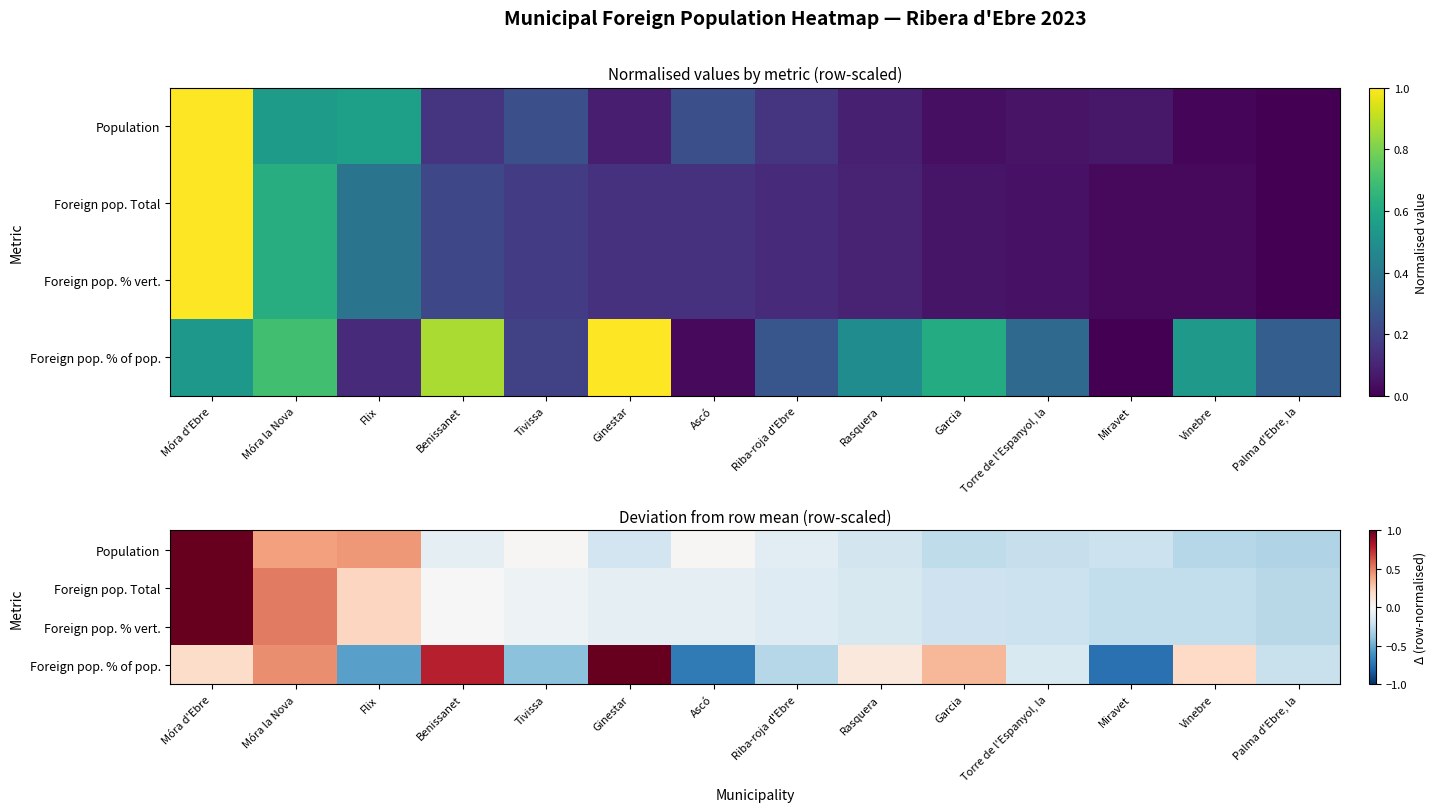

Which series has the largest total across all categories?

Foreign pop. % of pop.